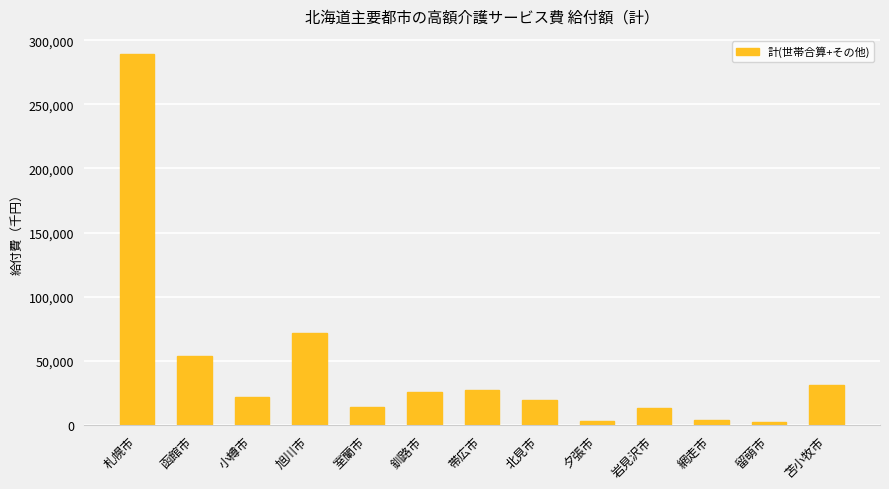

The value at 帯広市 is 42809.1. True or false?

False